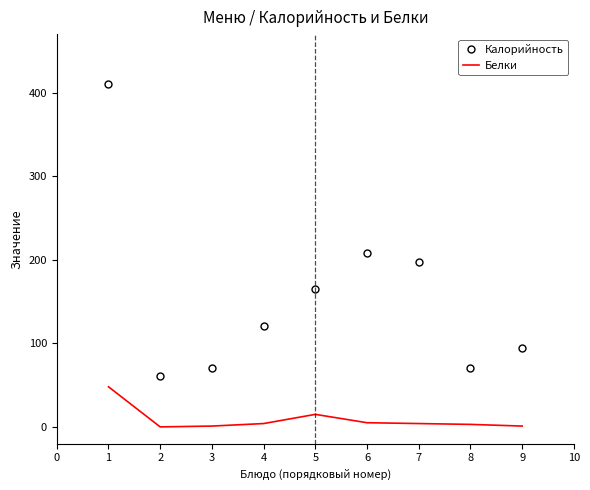

What are all the series names shown in the legend?

Калорийность, Белки